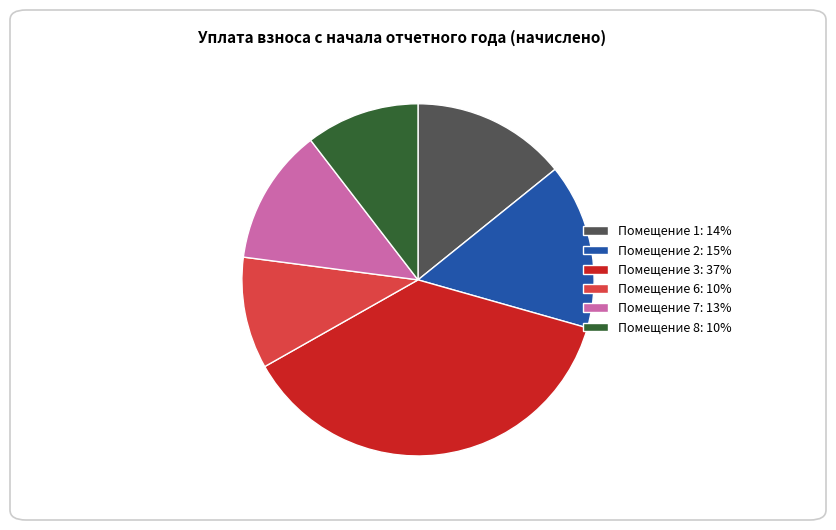

How many segments does this pie chart have?

6